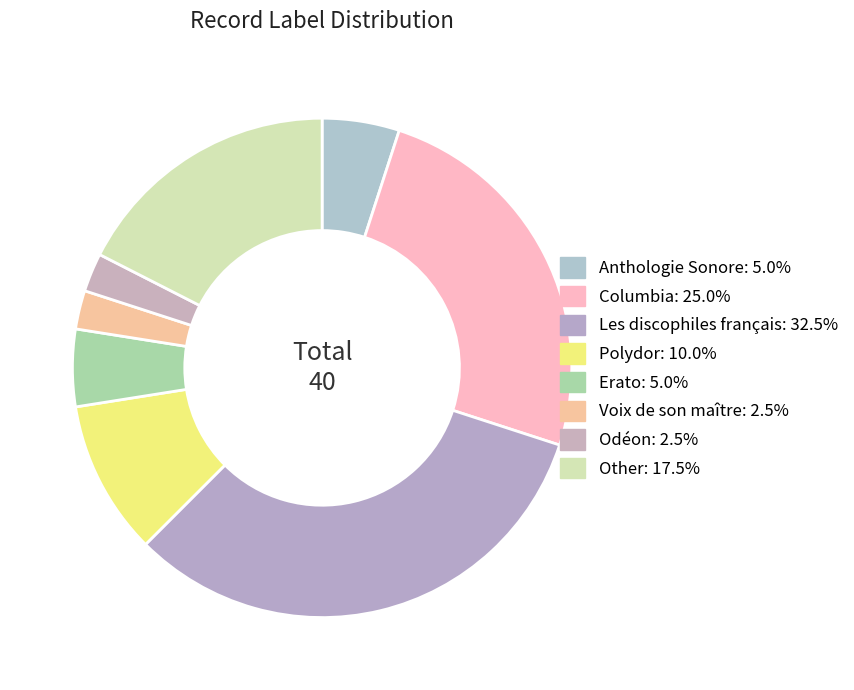

The Columbia slice represents 25% of the pie. True or false?

True